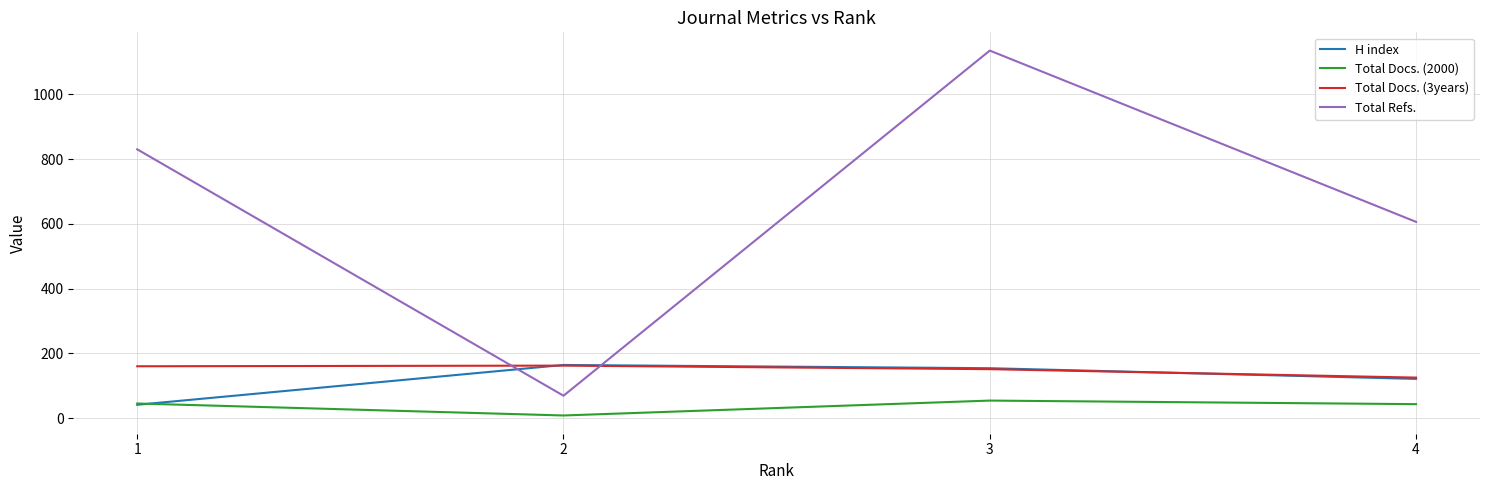

Which series has the largest range (max minus min)?

Total Refs.